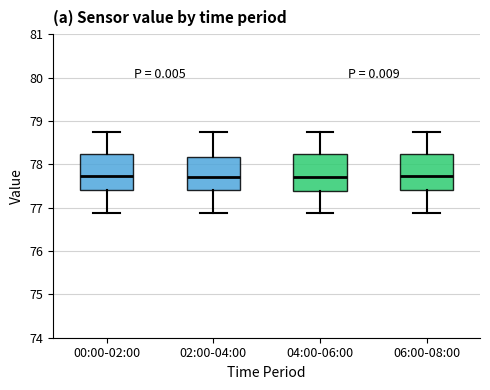

Where does the upper whisker of the box for 04:00-06:00 end on the y-axis? The values are not printed on the chart, so give them approximately, as read against the axis.

78.8